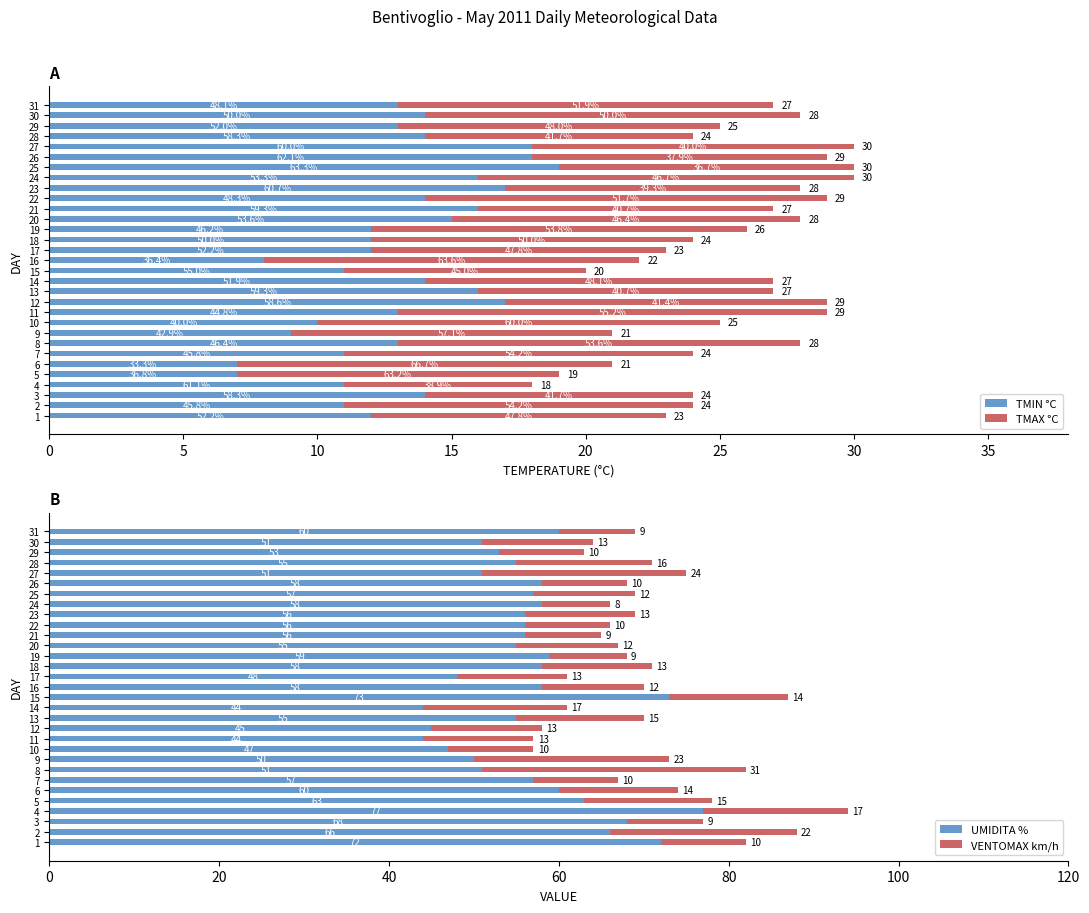

What is the average value of the UMIDITA % series?

57